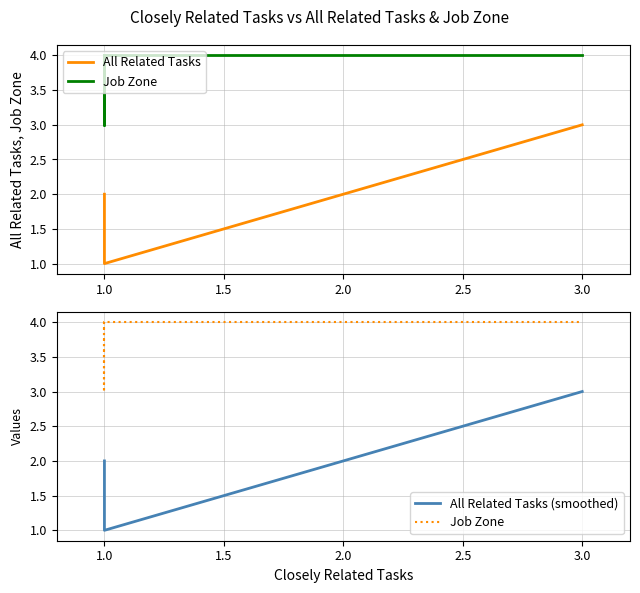

What is the difference between the highest and lowest values at 1.0?

2